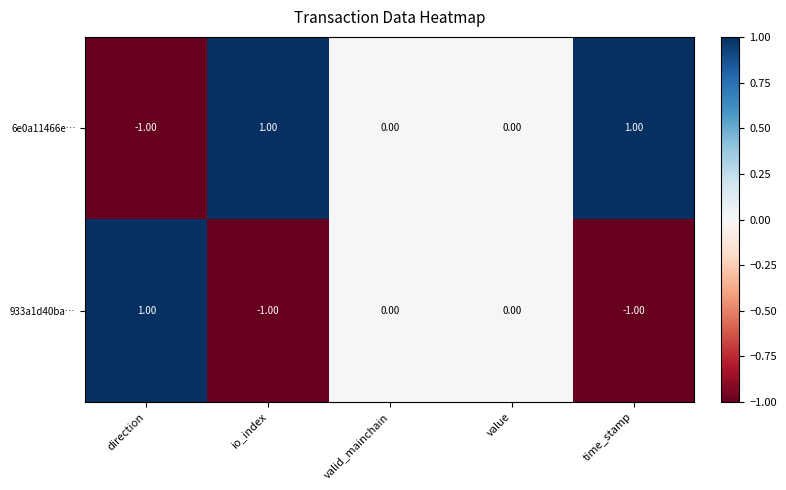

Which series has the largest total across all categories?

6e0a11466e…